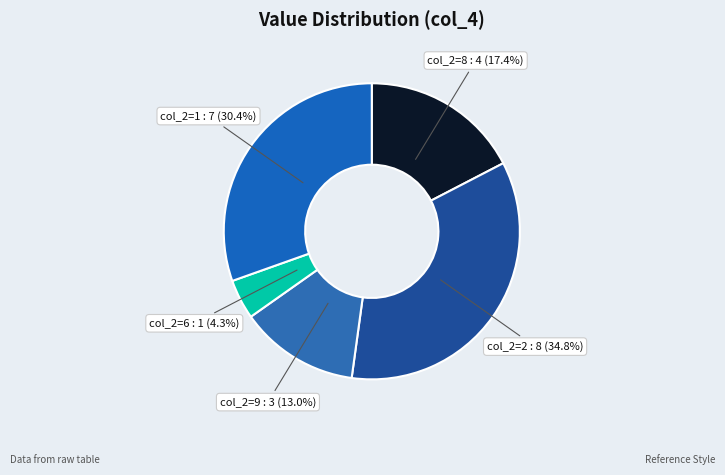

Which category has the biggest portion of the pie?

col_2=2 : 8 (34.8%)